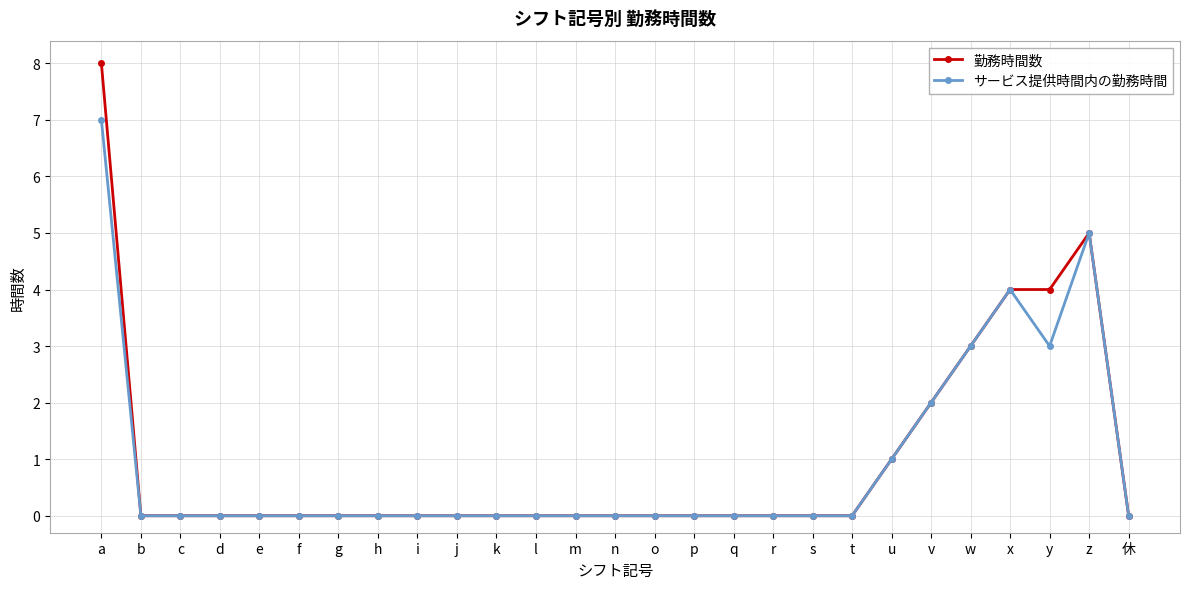

What is the label of the 16th point from the right?

l